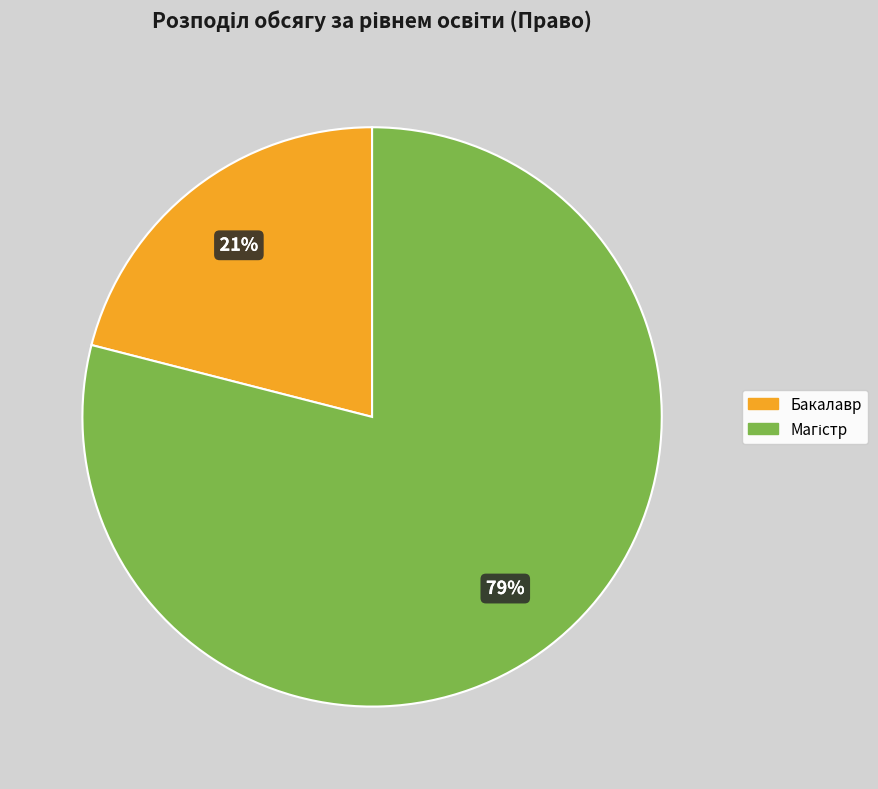

What percentage is the Бакалавр slice, to the nearest percent?

21%